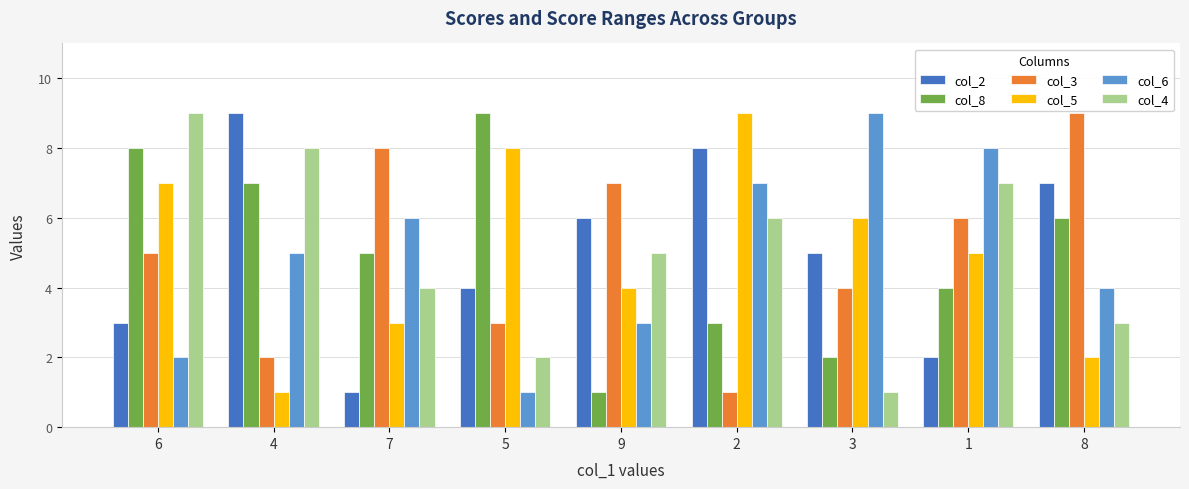

Which series changed the most between 9 and 3?

col_6